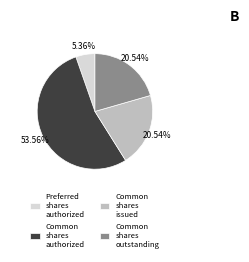

Is the sum of Common shares issued and Common shares authorized greater than half?

Yes